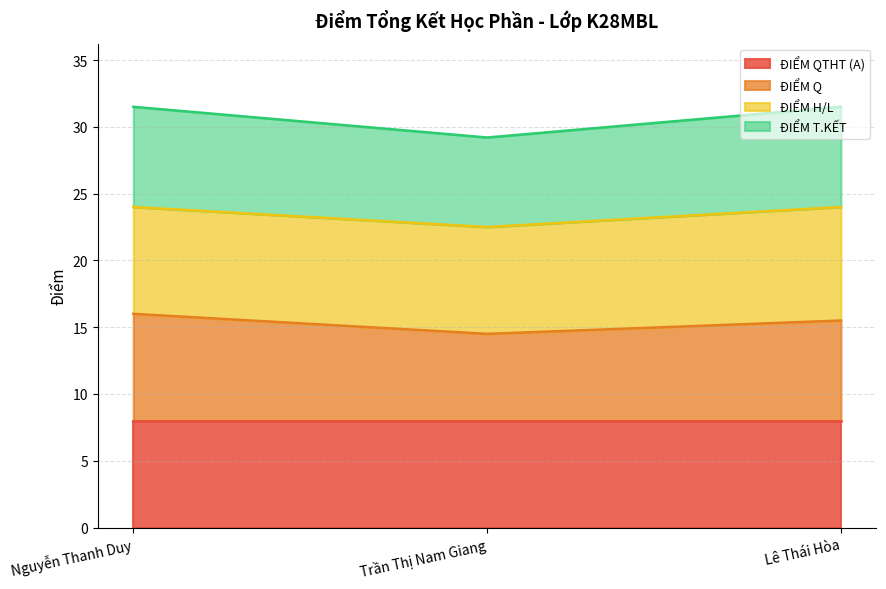

What is the label of the 1st point from the left?

Nguyễn Thanh Duy